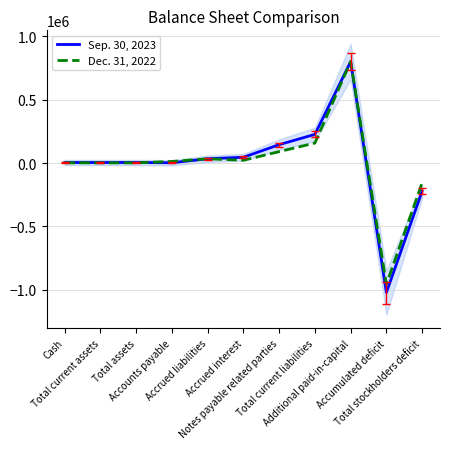

Where do Dec. 31, 2022 and Sep. 30, 2023 first cross each other?

Total assets and Accounts payable